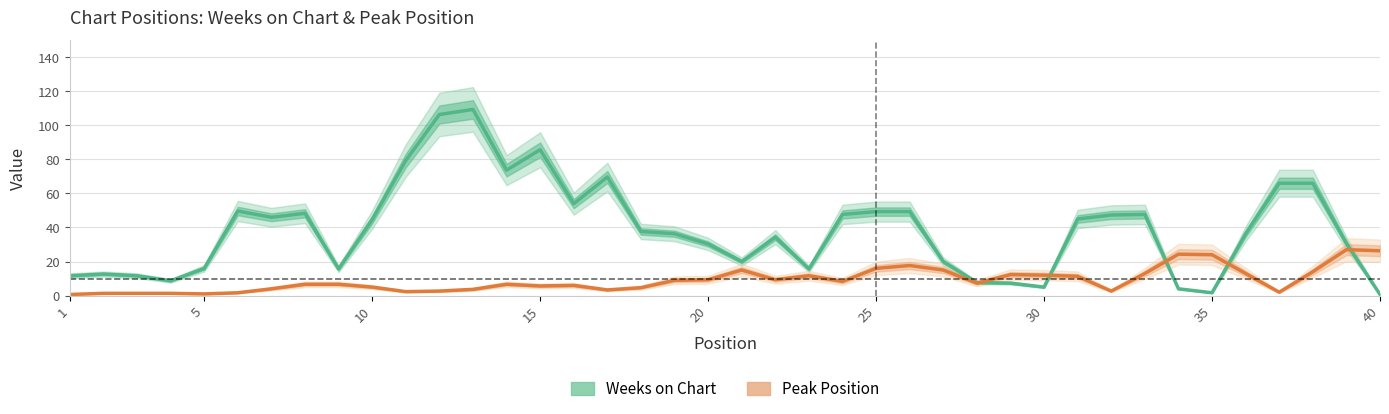

How many lines are shown in the chart?

2